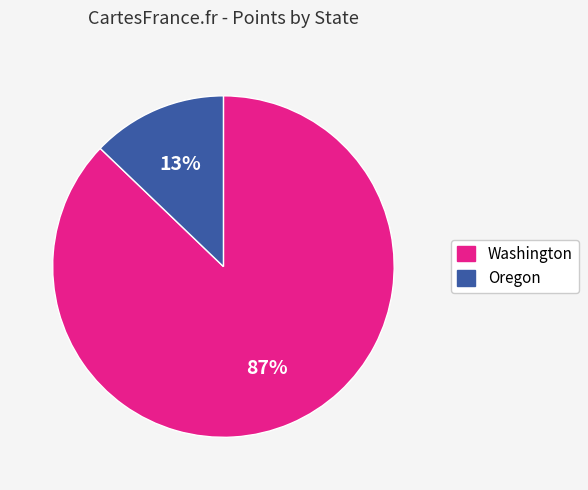

Is it true that Oregon is 4% of the pie?

False